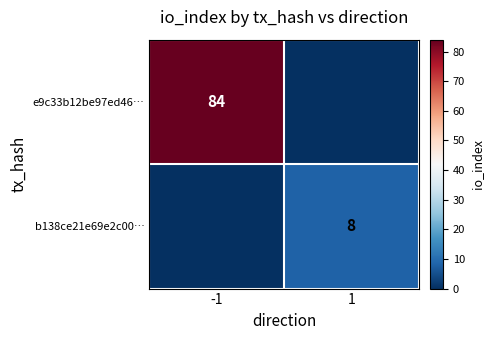

The e9c33b12be97ed46… series shows 36 at -1. True or false?

False